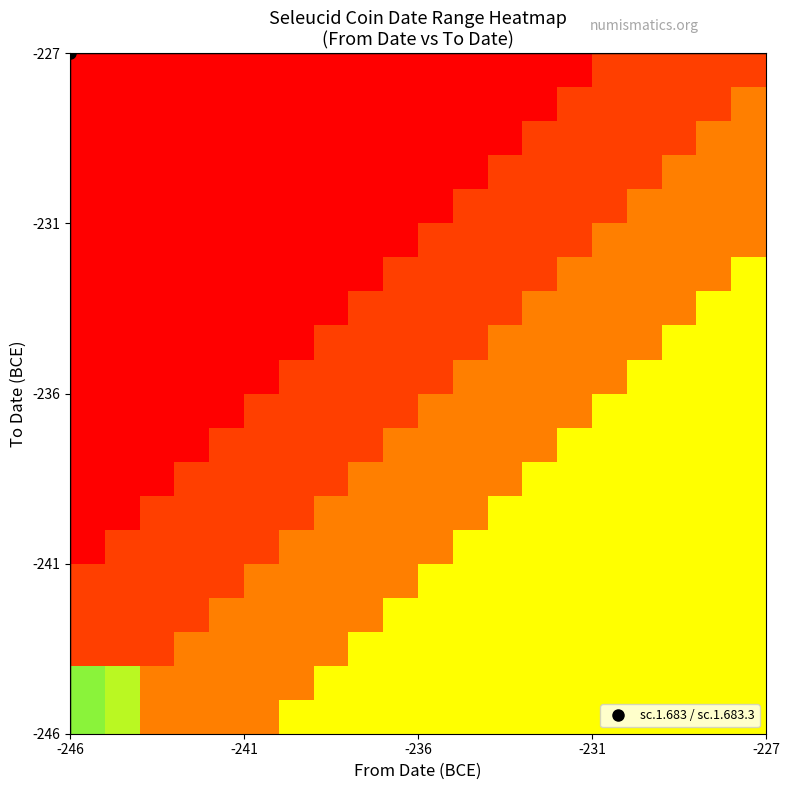

What is the greatest value displayed?

2.5